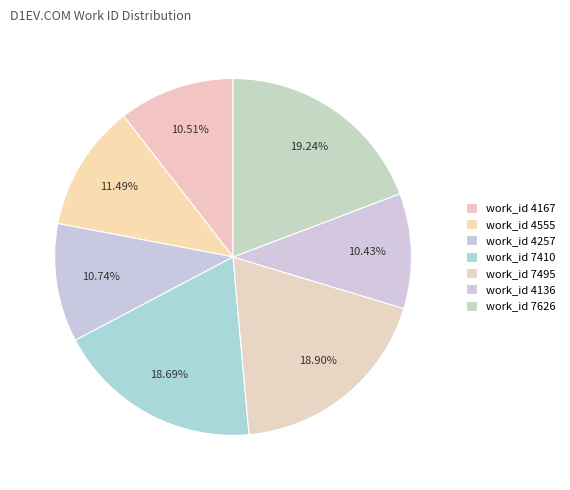

What is the total percentage of work_id 4136 and work_id 7626?

29.7%